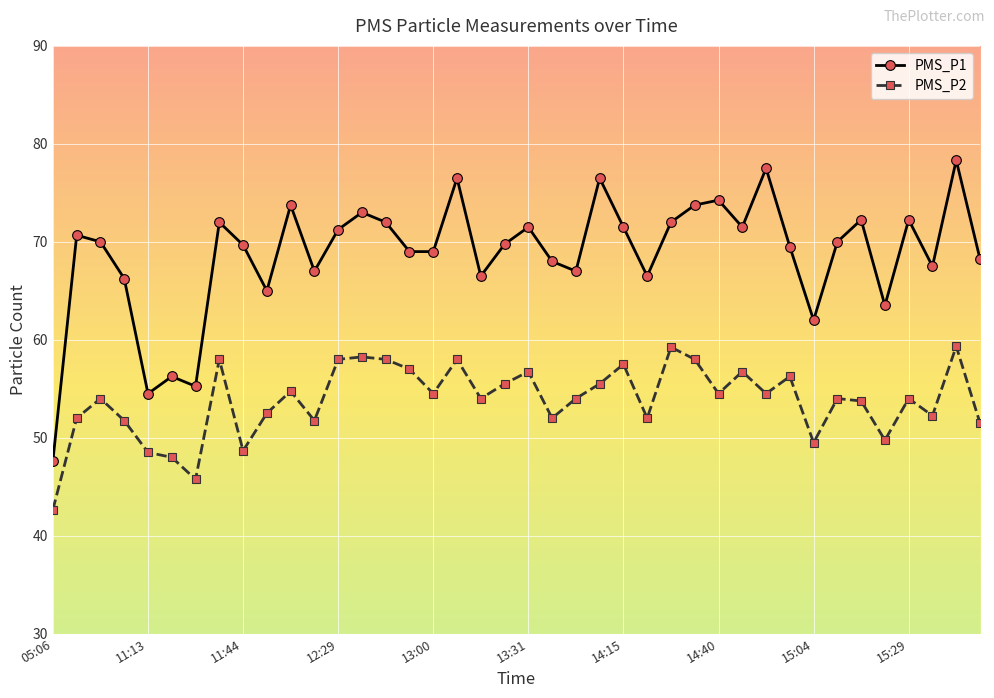

What is the average value of the PMS_P1 series?

68.7